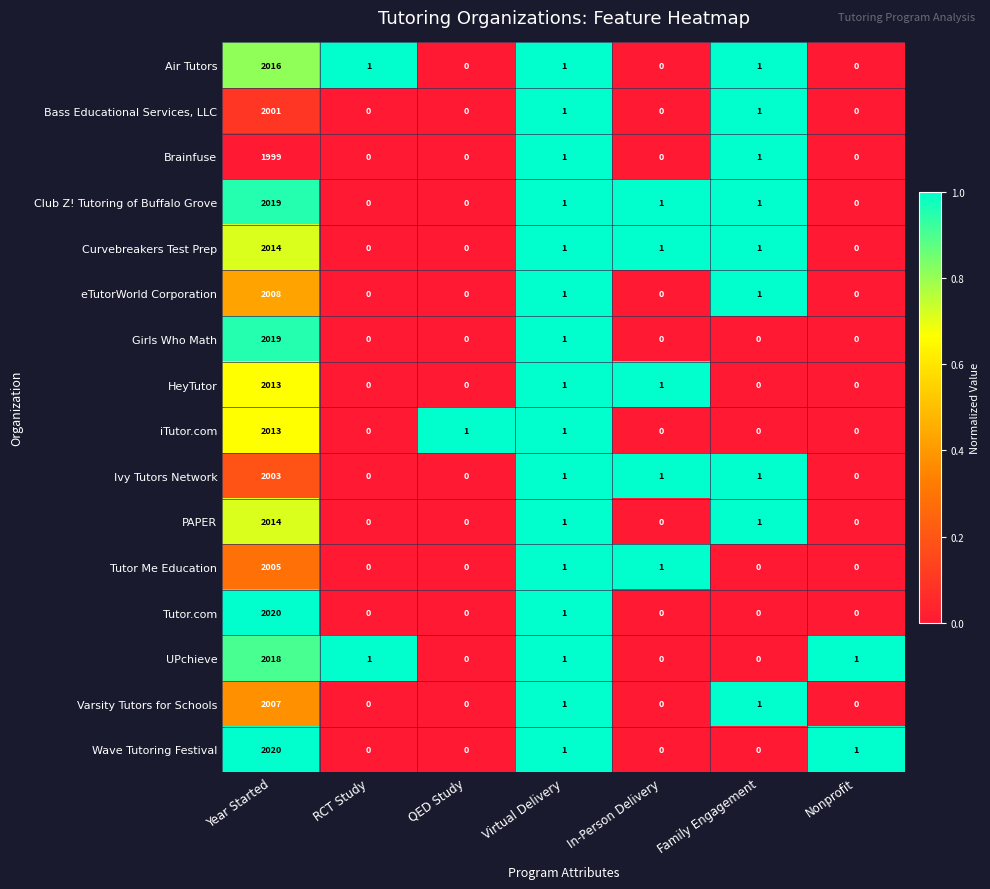

At which category is the sum across all series the highest?

Year Started